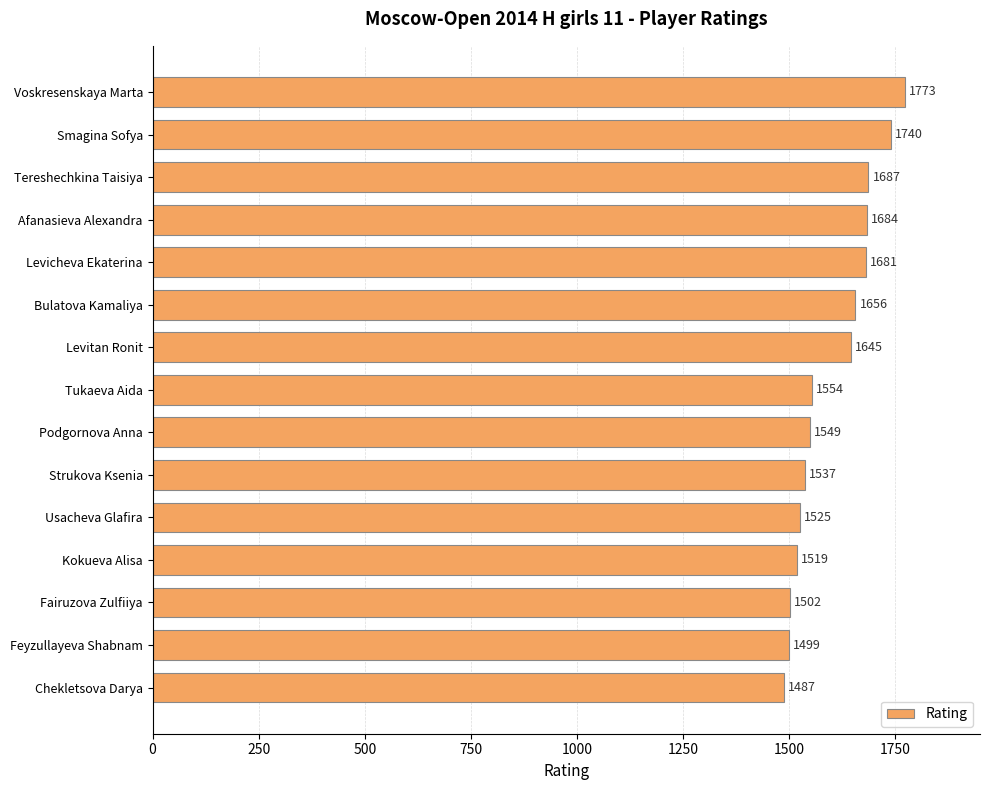

Rank the categories by value from highest to lowest.

Voskresenskaya Marta, Smagina Sofya, Tereshechkina Taisiya, Afanasieva Alexandra, Levicheva Ekaterina, Bulatova Kamaliya, Levitan Ronit, Tukaeva Aida, Podgornova Anna, Strukova Ksenia, Usacheva Glafira, Kokueva Alisa, Fairuzova Zulfiiya, Feyzullayeva Shabnam, Chekletsova Darya